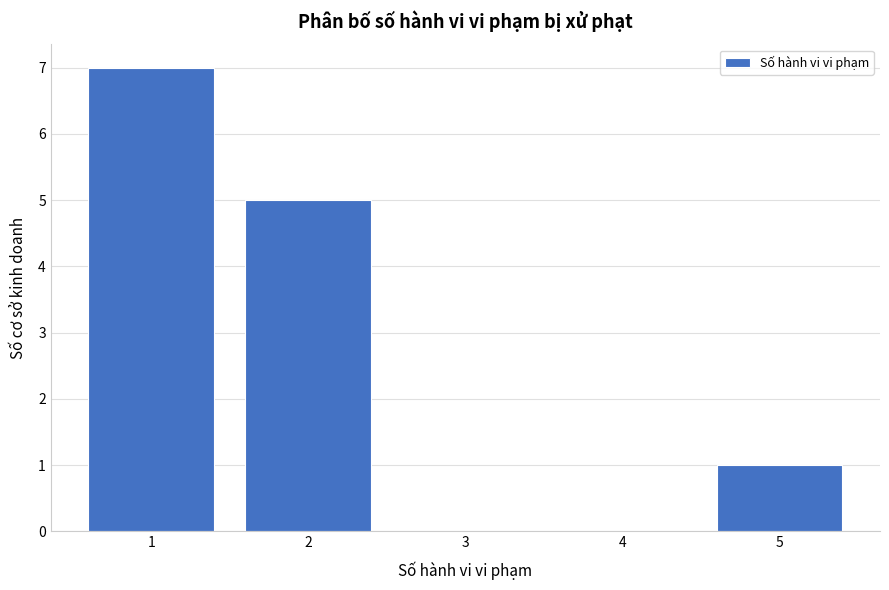

Reading left to right, list every bar in this chart as the range it spans on the x-axis followed by its height. The values are not printed on the chart, so give them approximately, as read against the axis.

0.5 to 1.5: 7
1.5 to 2.5: 5
2.5 to 3.5: 0
3.5 to 4.5: 0
4.5 to 5.5: 1